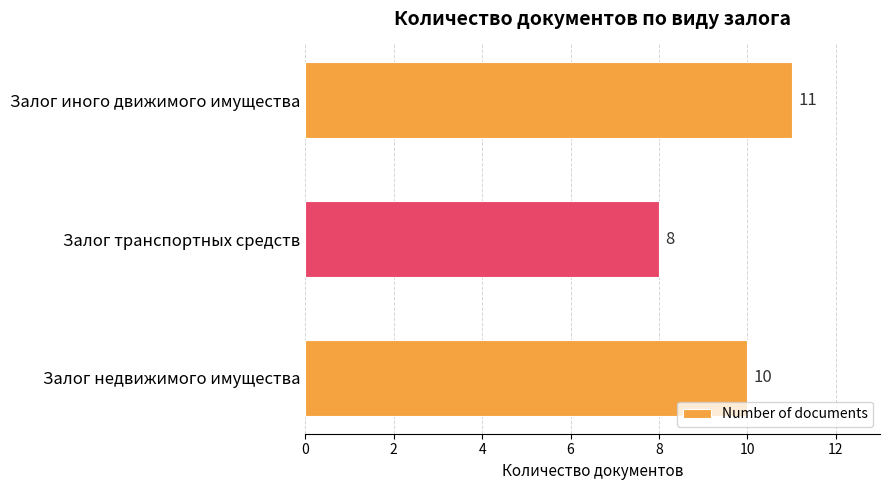

How many bars are there in total?

3